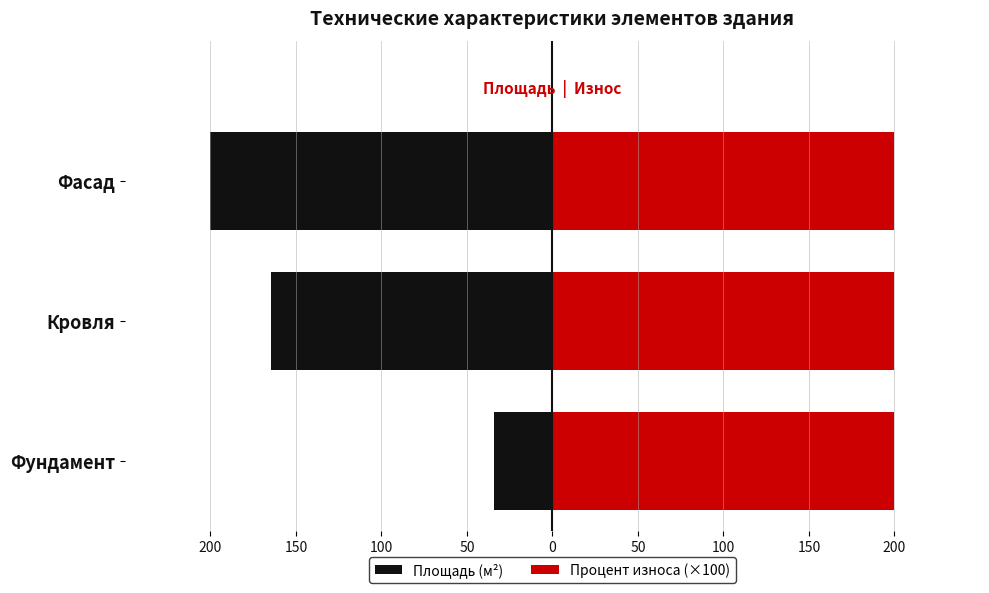

What are all the series names shown in the legend?

Площадь (м²), Процент износа (×100)